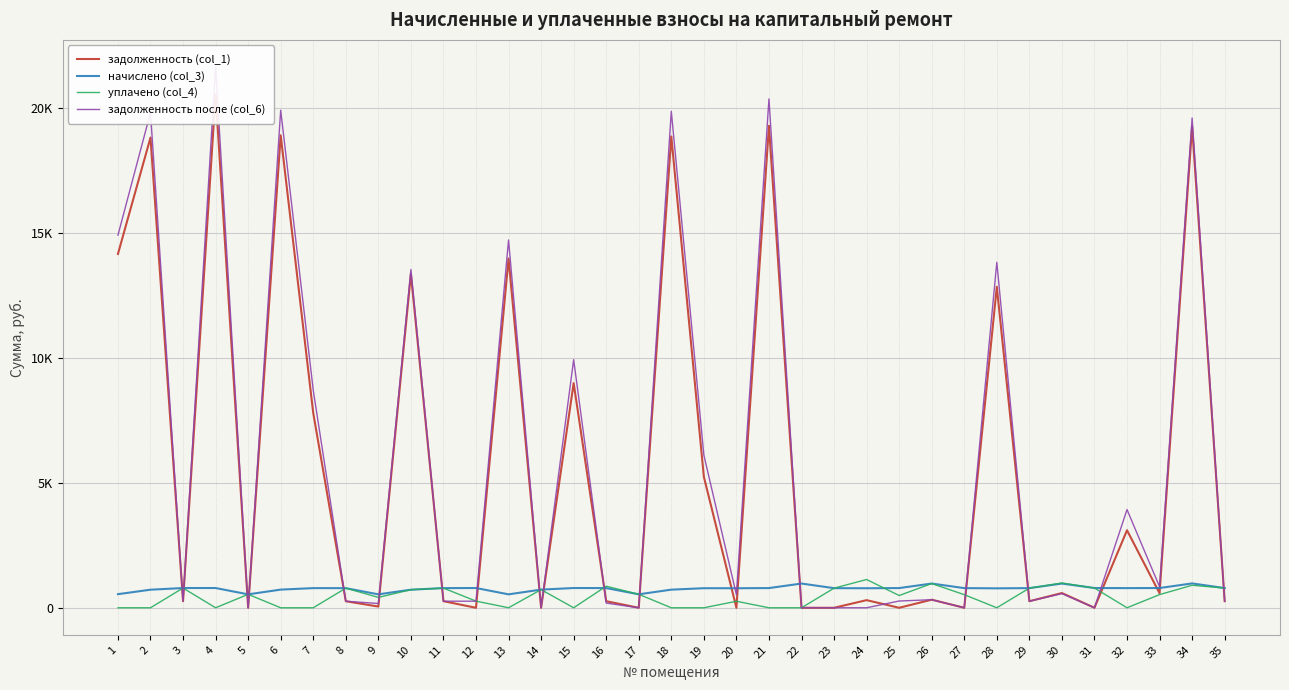

What are all the series names shown in the legend?

задолженность (col_1), начислено (col_3), уплачено (col_4), задолженность после (col_6)